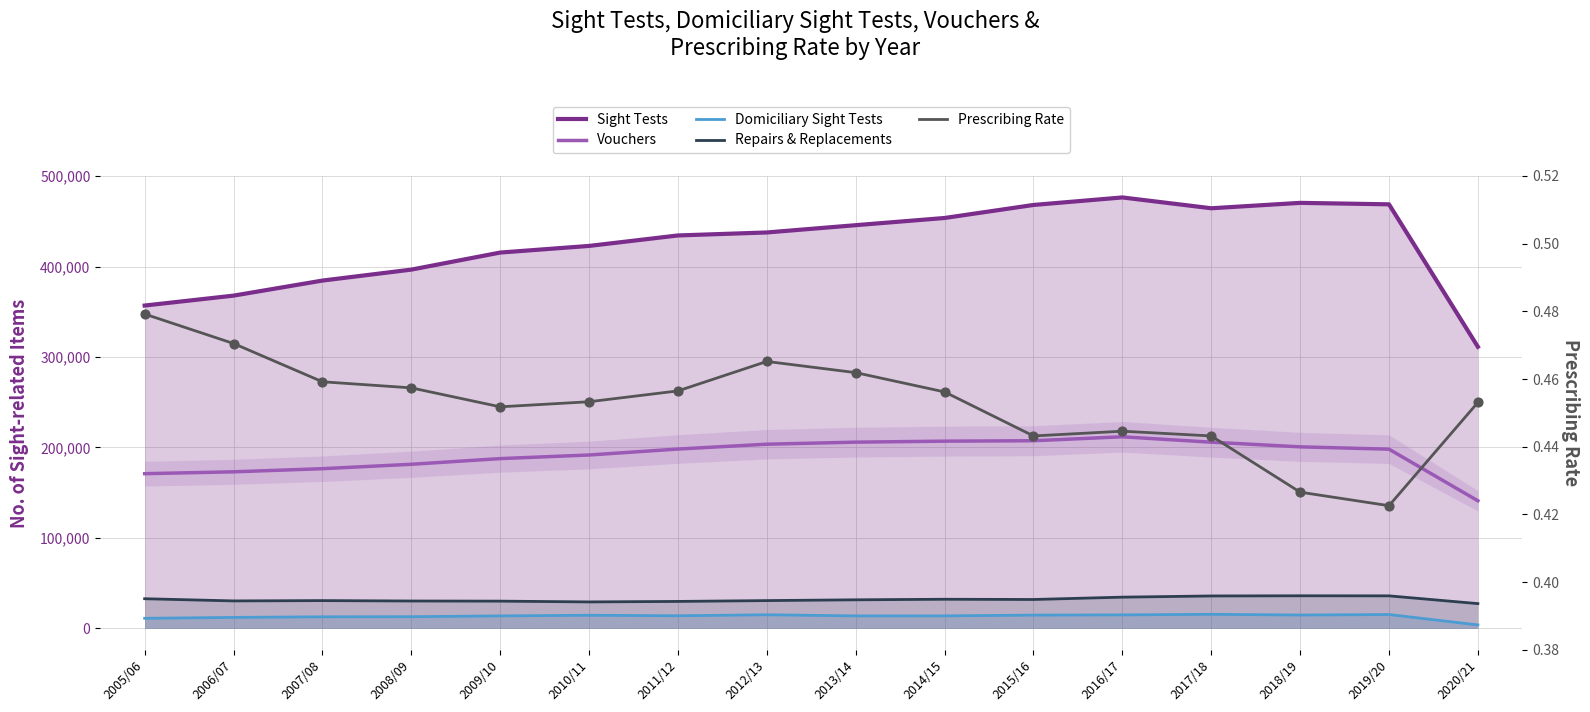

Which series contains the lowest Y value?

Prescribing Rate